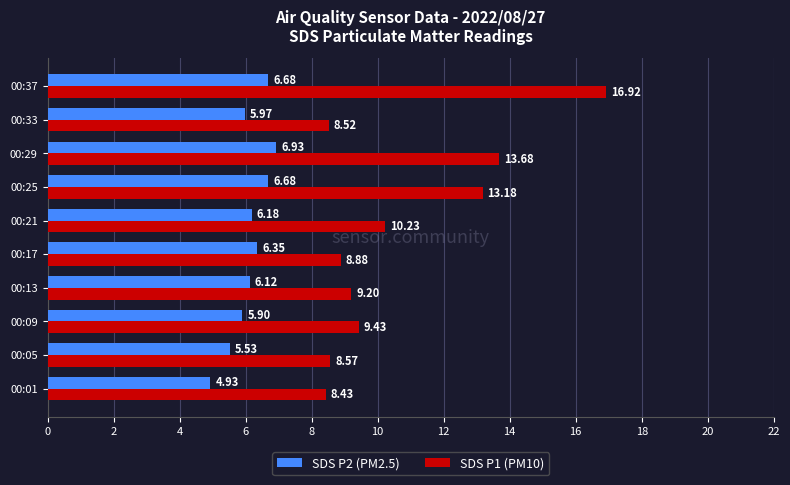

Rank the series at 00:05 from highest to lowest value.

SDS P1 (PM10), SDS P2 (PM2.5)